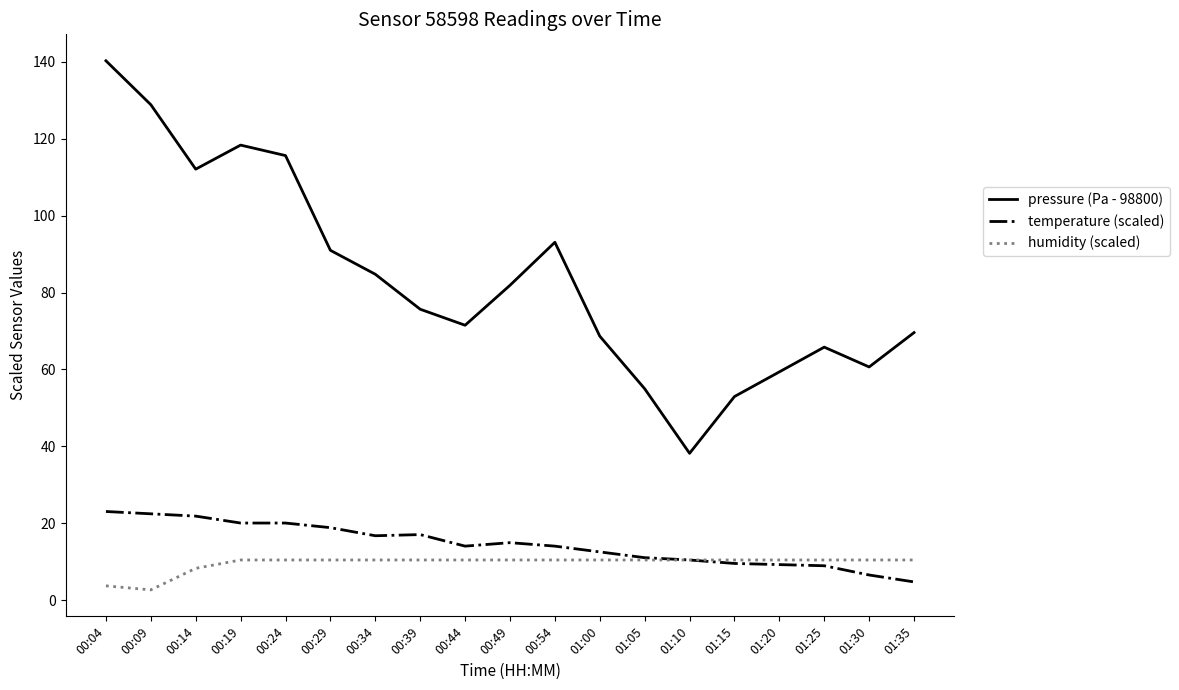

What are all the series names shown in the legend?

pressure (Pa - 98800), temperature (scaled), humidity (scaled)